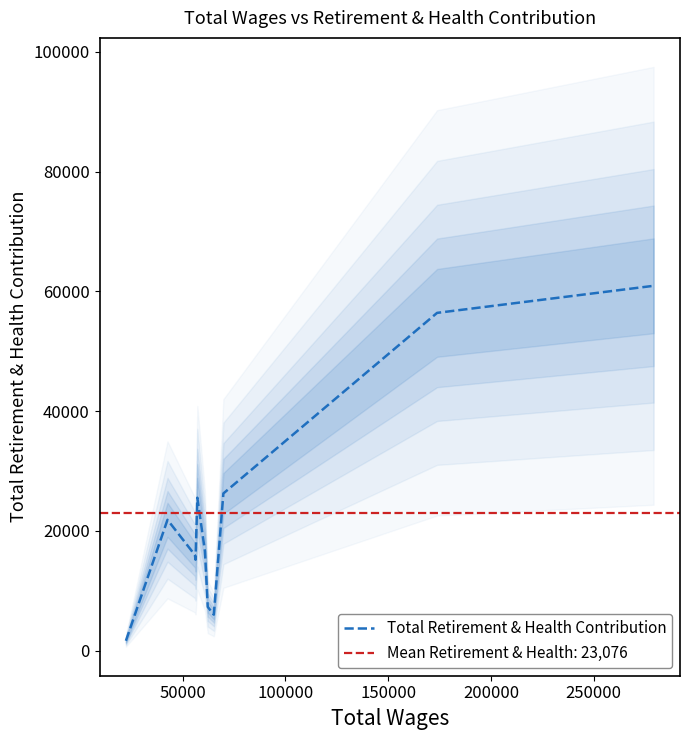

What is the maximum value for Total Retirement & Health Contribution?

60943